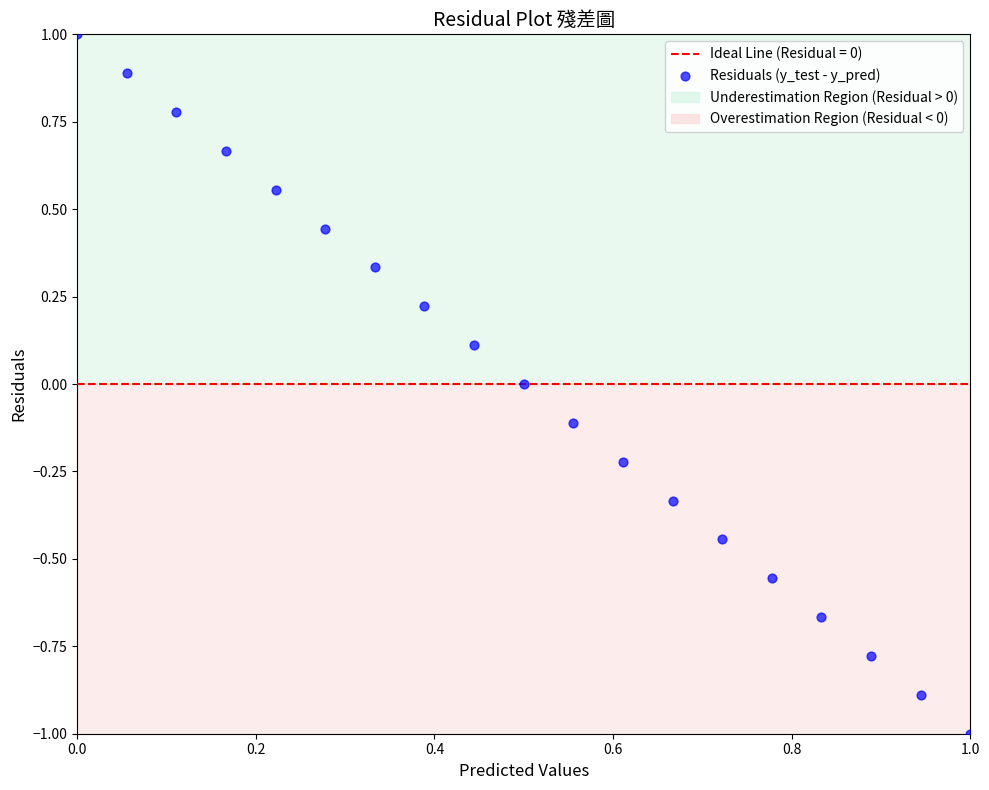

What is the range of X values (max minus min)?

1.0